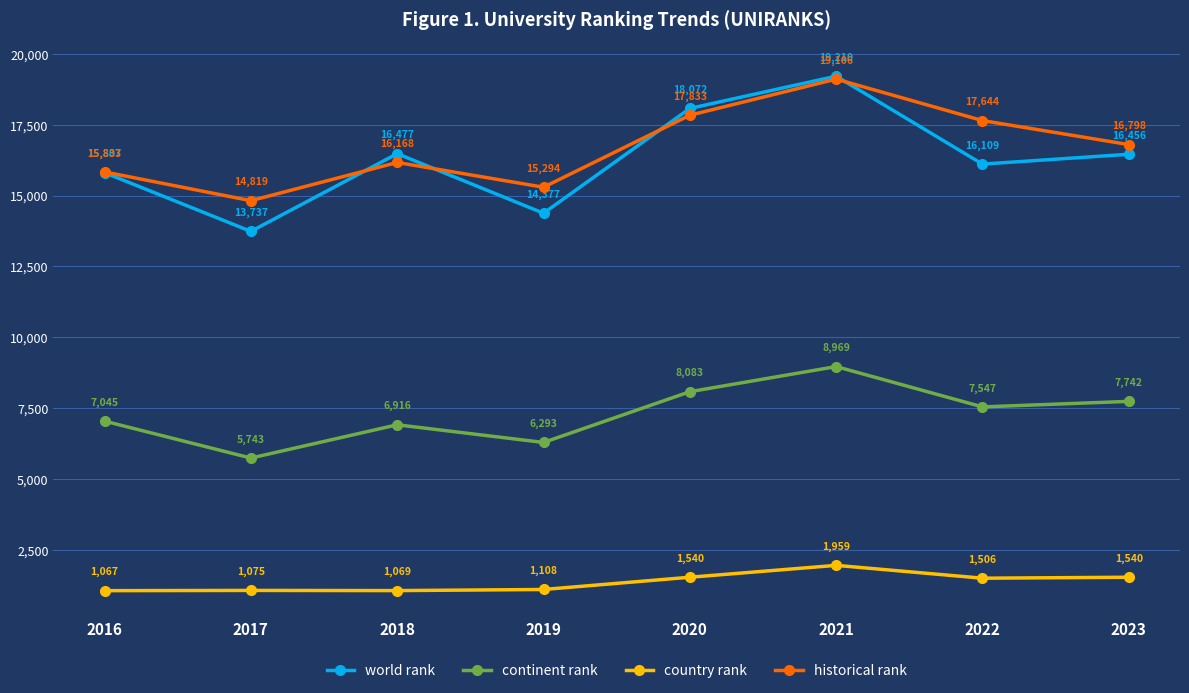

Reading left to right, list all the values displayed in this chart.

world rank: 15807	13737	16477	14377	18072	19210	16109	16456
continent rank: 7045	5743	6916	6293	8083	8969	7547	7742
country rank: 1067	1075	1069	1108	1540	1959	1506	1540
historical rank: 15833	14819	16168	15294	17833	19106	17644	16798